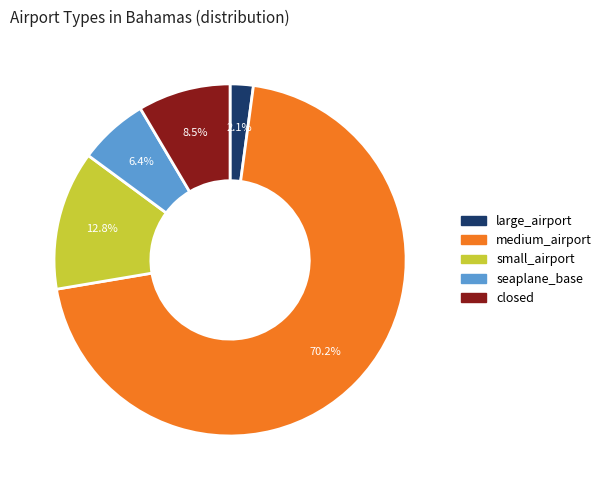

Rank the categories by value from lowest to highest.

large_airport, seaplane_base, closed, small_airport, medium_airport